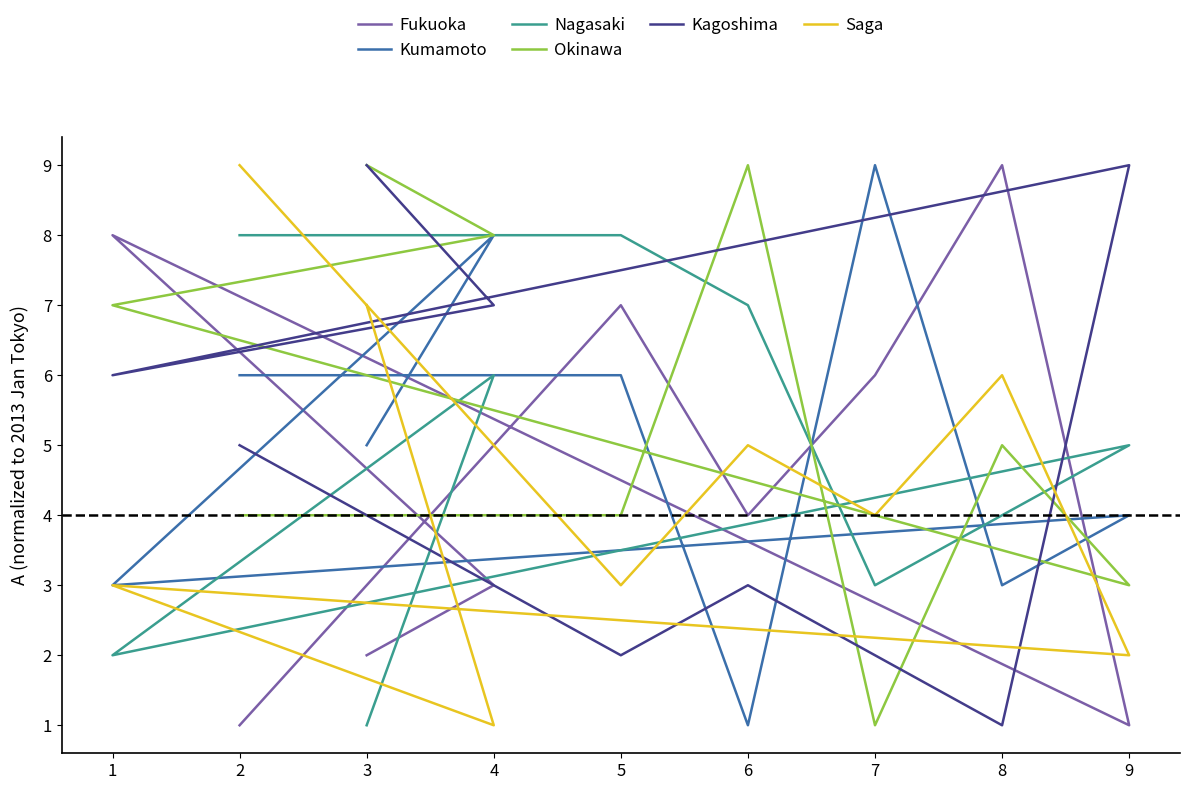

Reading right to left, what are all the values shown in this chart?

Fukuoka: 3=2	4=3	1=8	9=1	8=9	7=6	6=4	5=7	2=1
Kumamoto: 3=5	4=8	1=3	9=4	8=3	7=9	6=1	5=6	2=6
Nagasaki: 3=1	4=6	1=2	9=5	8=4	7=3	6=7	5=8	2=8
Okinawa: 3=9	4=8	1=7	9=3	8=5	7=1	6=9	5=4	2=4
Kagoshima: 3=9	4=7	1=6	9=9	8=1	7=2	6=3	5=2	2=5
Saga: 3=7	4=1	1=3	9=2	8=6	7=4	6=5	5=3	2=9